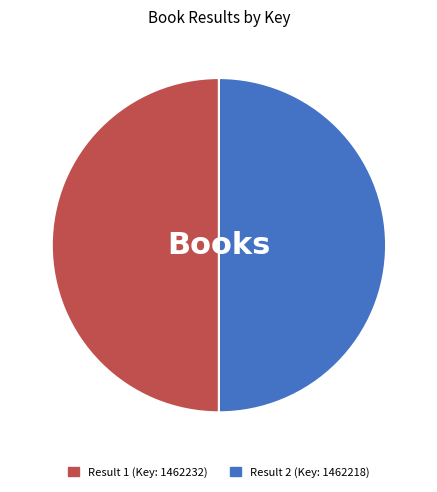

Count the number of slices in the pie.

2